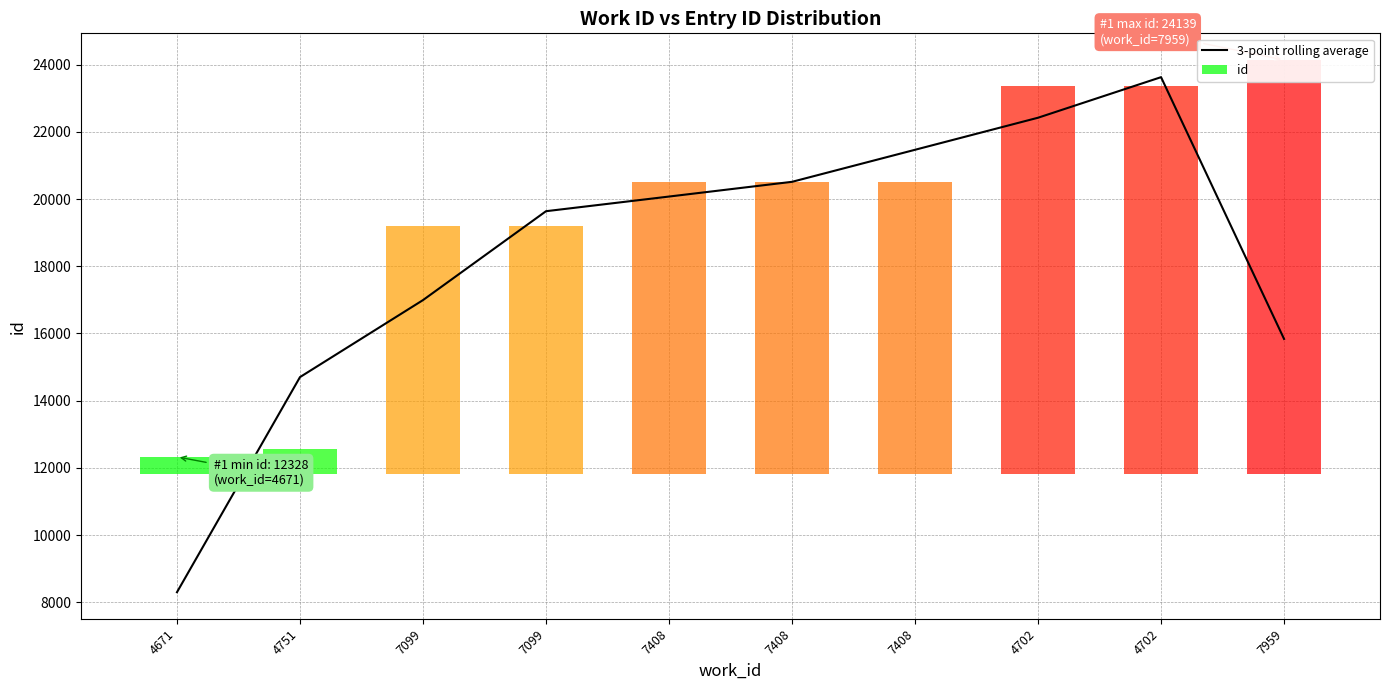

Reading right to left, list all the values displayed in this chart.

15837.0	23626.7	22419.7	21465.7	20512.3	20074.0	19638.0	16992.7	14701.0	8300.3